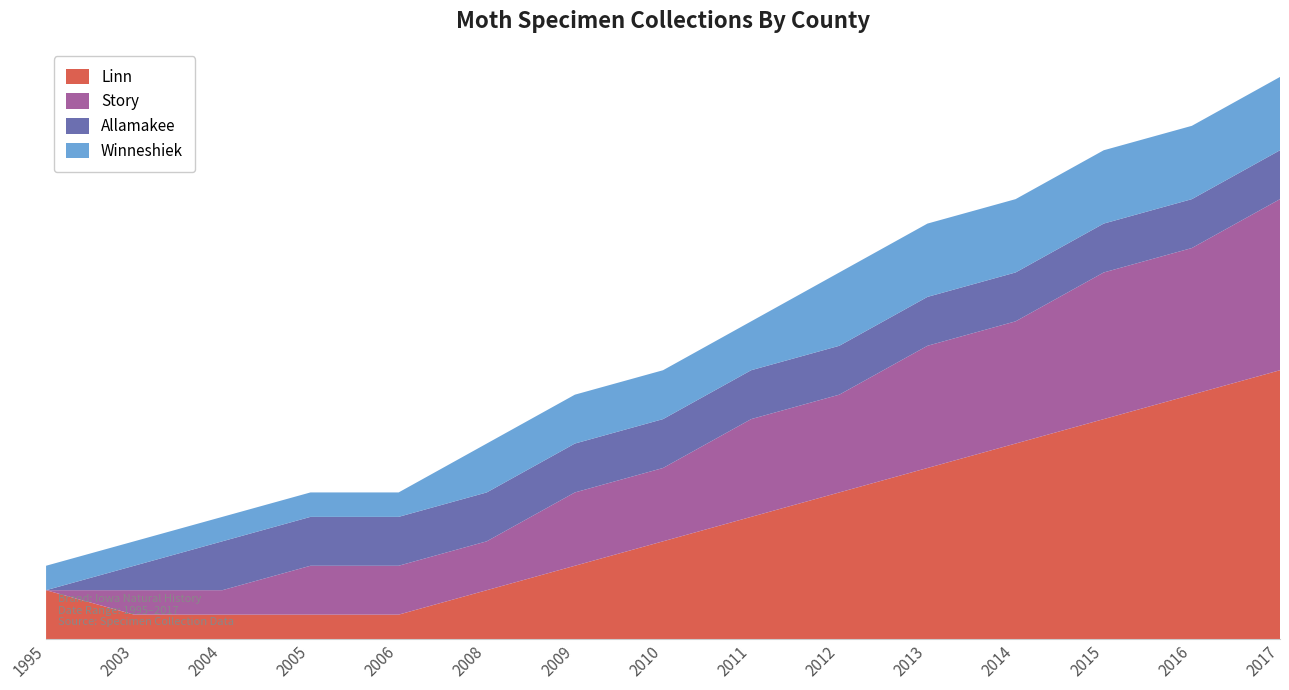

Reading left to right, extract all data points from this chart.

Linn: 2	1	1	1	1	2	3	4	5	6	7	8	9	10	11
Story: 0	1	1	2	2	2	3	3	4	4	5	5	6	6	7
Allamakee: 0	1	2	2	2	2	2	2	2	2	2	2	2	2	2
Winneshiek: 1	1	1	1	1	2	2	2	2	3	3	3	3	3	3